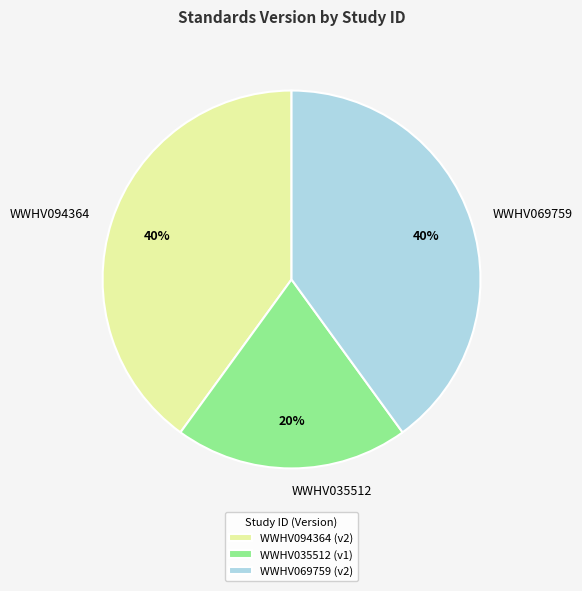

Approximately how many times larger is the value at WWHV094364 compared to WWHV069759?

1.0